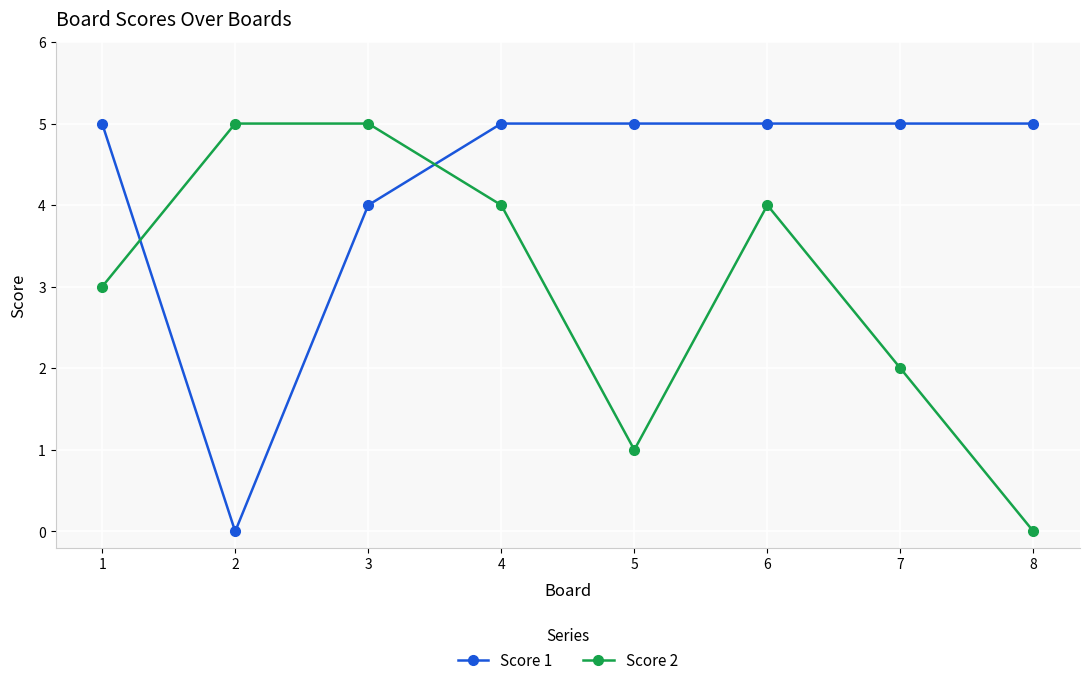

Reading left to right, what are all the values shown in this chart?

Score 1: 1=5	2=0	3=4	4=5	5=5	6=5	7=5	8=5
Score 2: 1=3	2=5	3=5	4=4	5=1	6=4	7=2	8=0